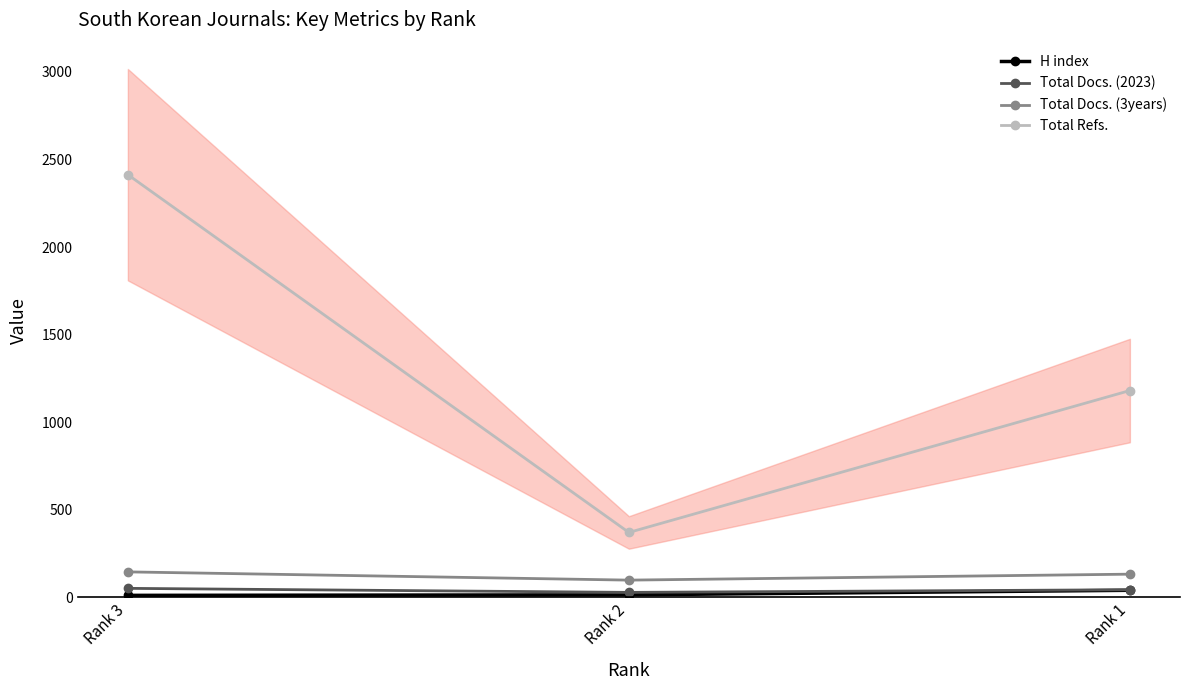

The value of Total Refs. at Rank 3 is 2413. True or false?

True